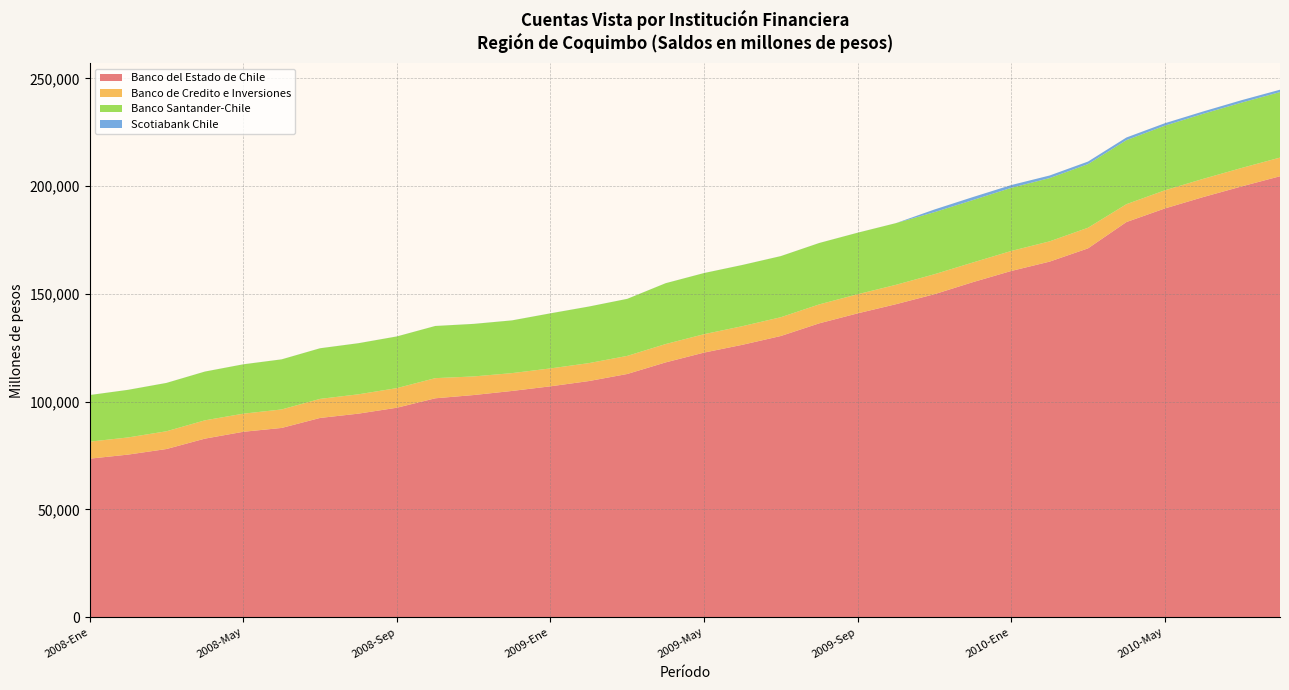

Reading left to right, list all the values displayed in this chart.

Banco del Estado de Chile: 73580	75470	78054	82872	86053	87842	92478	94477	97219	101592	103106	105005	107154	109593	112875	118256	122801	126426	130503	136378	141011	145266	149892	155479	160675	165014	171165	183376	189676	194973	199912	204633
Banco de Credito e Inversiones: 7900	7967	8245	8496	8409	8583	8849	8973	9105	9355	8638	8282	8313	8328	8399	8512	8547	8645	8715	8790	8869	8996	9279	9134	9287	9411	9572	8293	8422	8456	8569	8661
Banco Santander-Chile: 21619	22079	22425	22622	22899	23235	23478	23704	23970	24198	24372	24459	25548	26238	26458	28223	28357	28392	28352	28483	28542	28616	28798	28960	29287	29359	29531	29715	30004	30186	30320	30395
Scotiabank Chile: 20	21	21	20	20	21	21	21	21	21	23	22	24	23	23	23	23	25	25	25	25	23	1234	1387	1292	1192	1184	1235	1129	1093	1135	1101